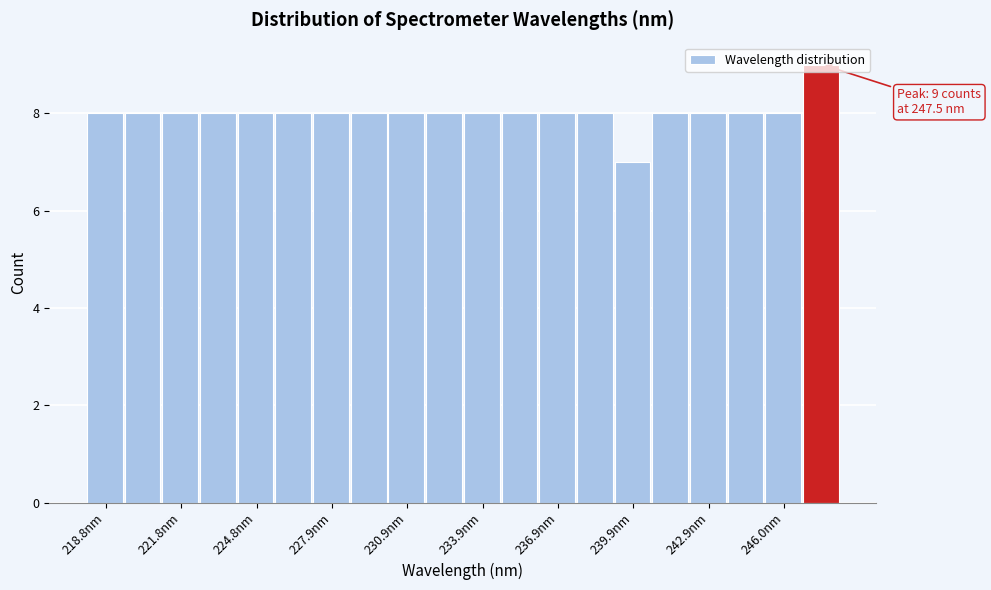

Read against the x-axis, roughly where is the centre of the tallest bar?

247.5